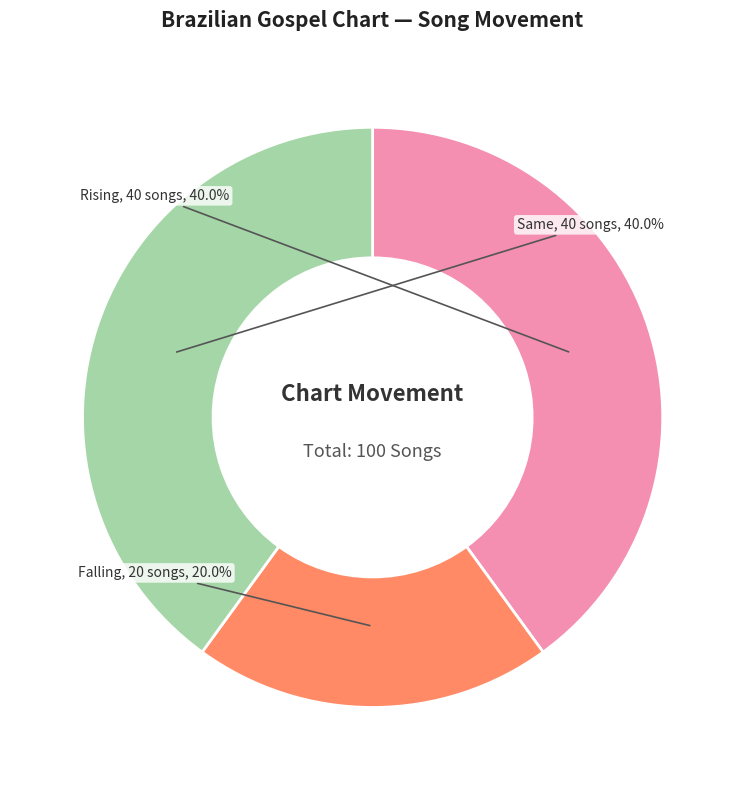

Does any single category account for the majority?

No